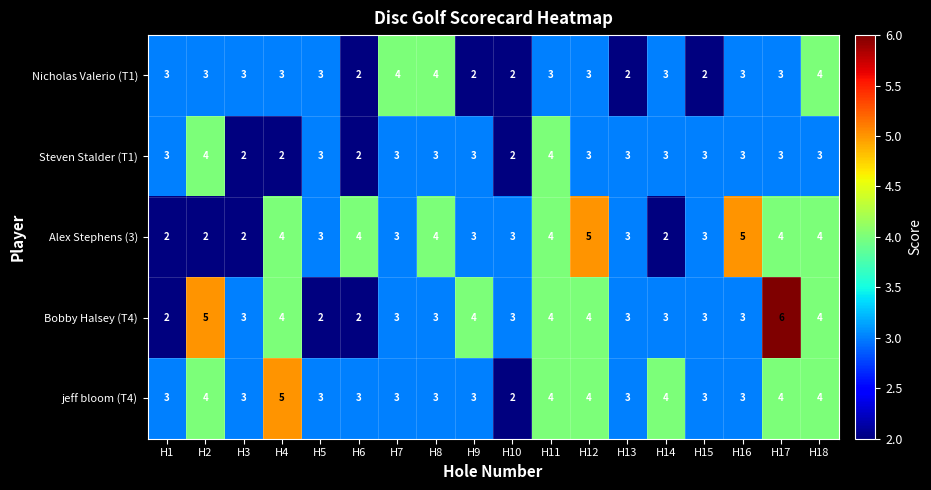

Between H1 and H12, which series saw the biggest shift?

Alex Stephens (3)